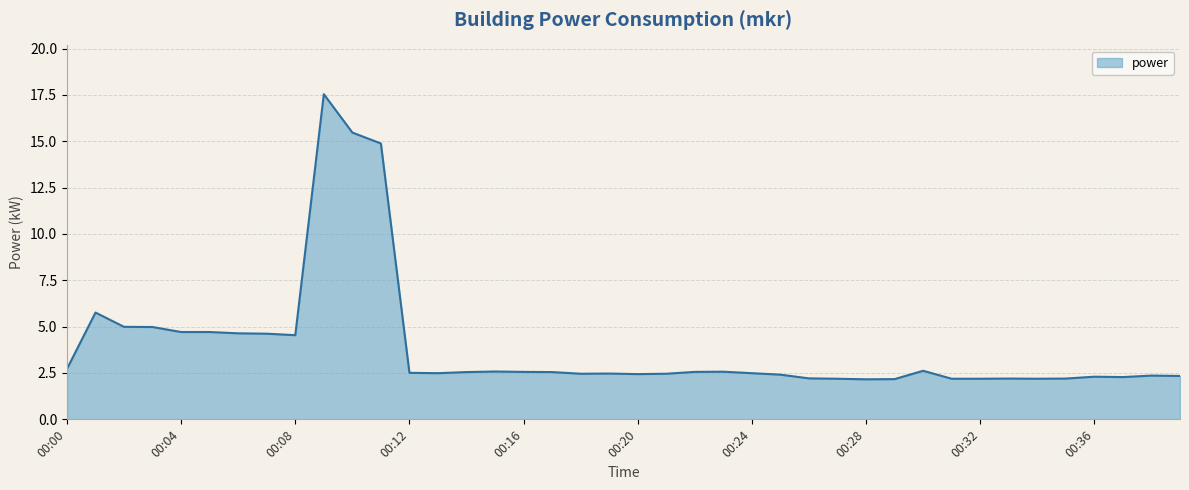

What is the smallest value displayed?

2.2